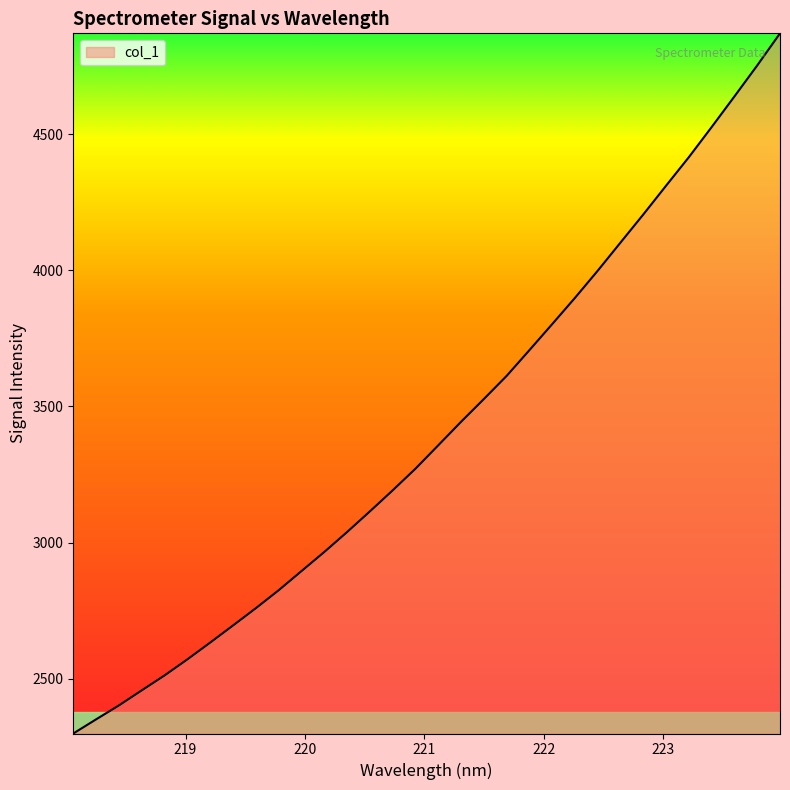

What is the smallest value displayed?

2298.9